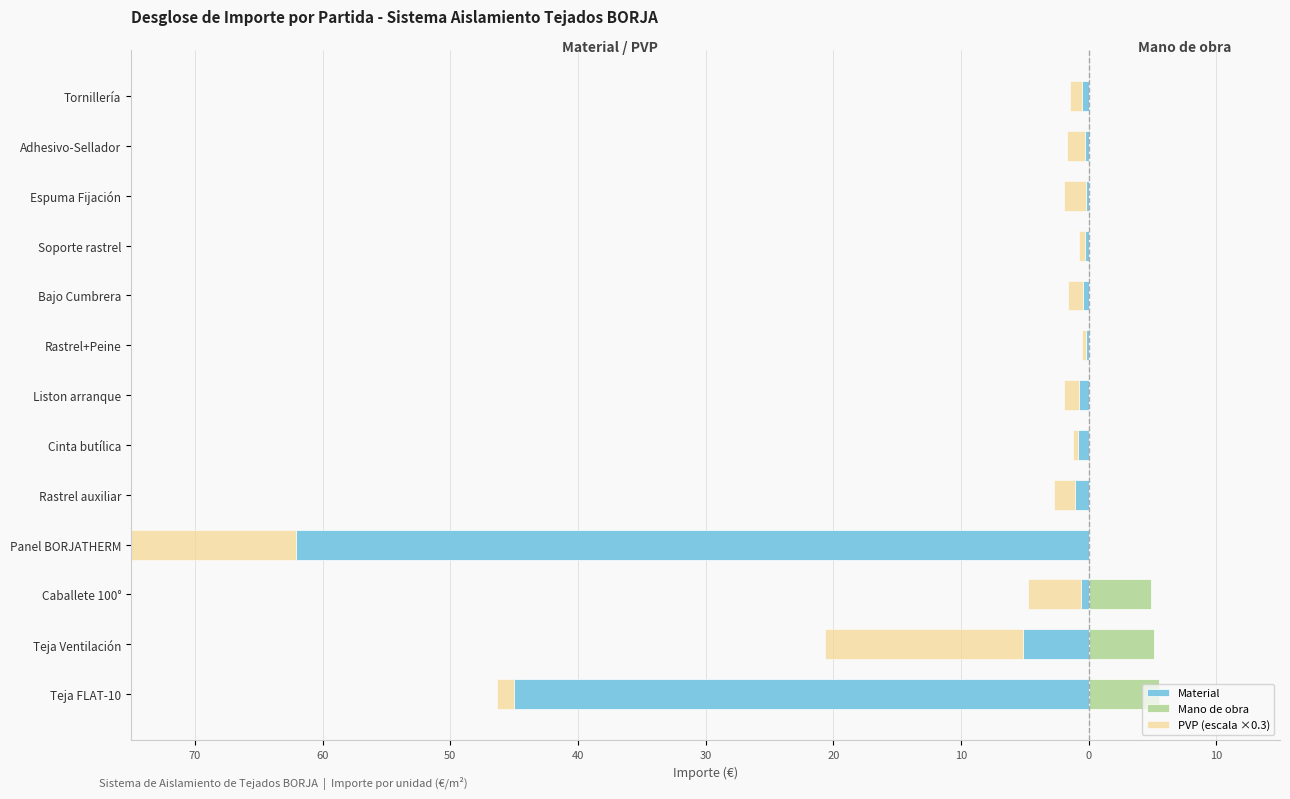

Count the Mano de obra values in the range 0 to 1.

10